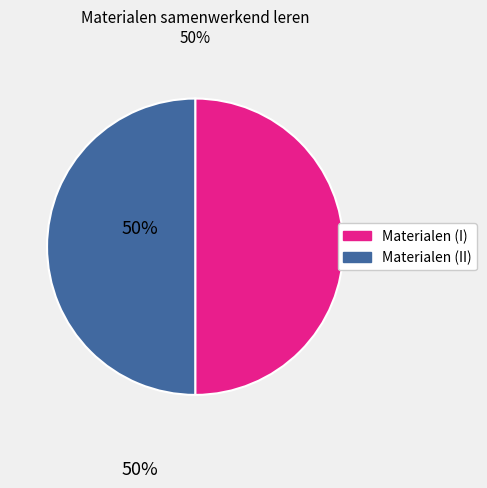

The Materialen (I) slice represents 50% of the pie. True or false?

True